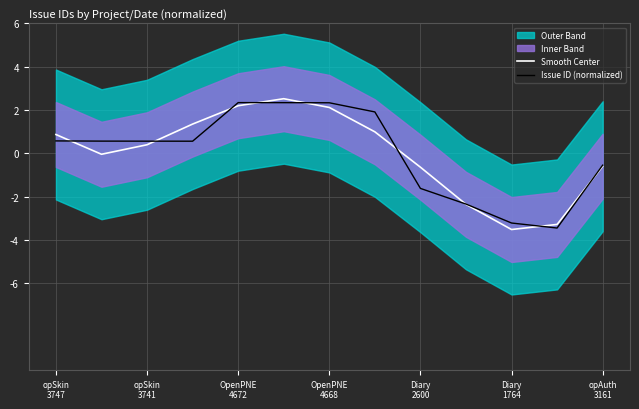

How many negative values does the Smooth Center series have?

6